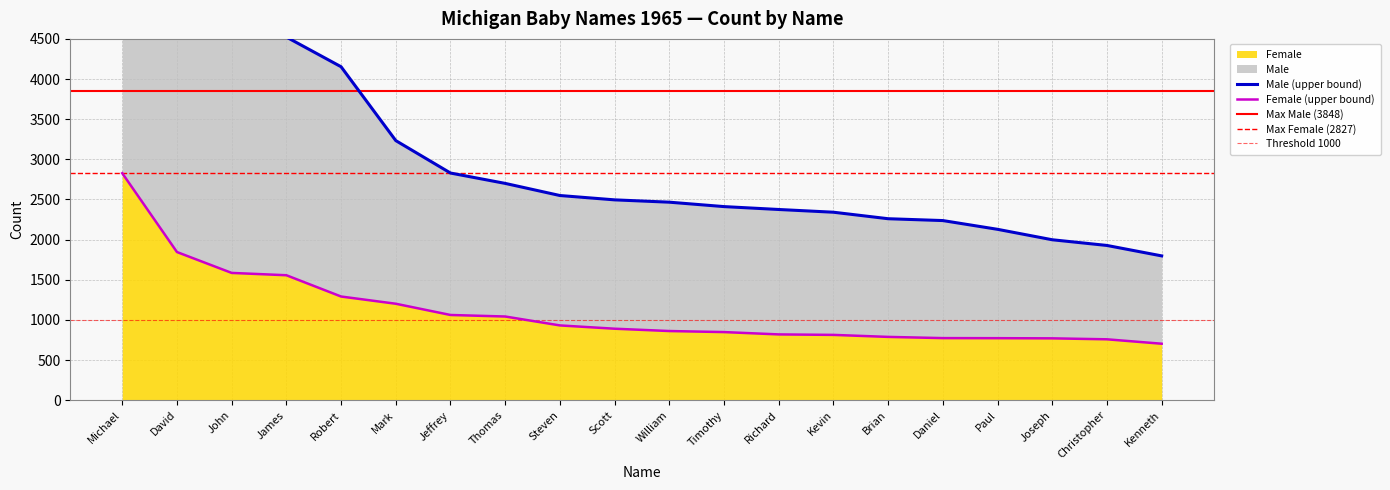

Is it true that Female equals 448 at Daniel?

False